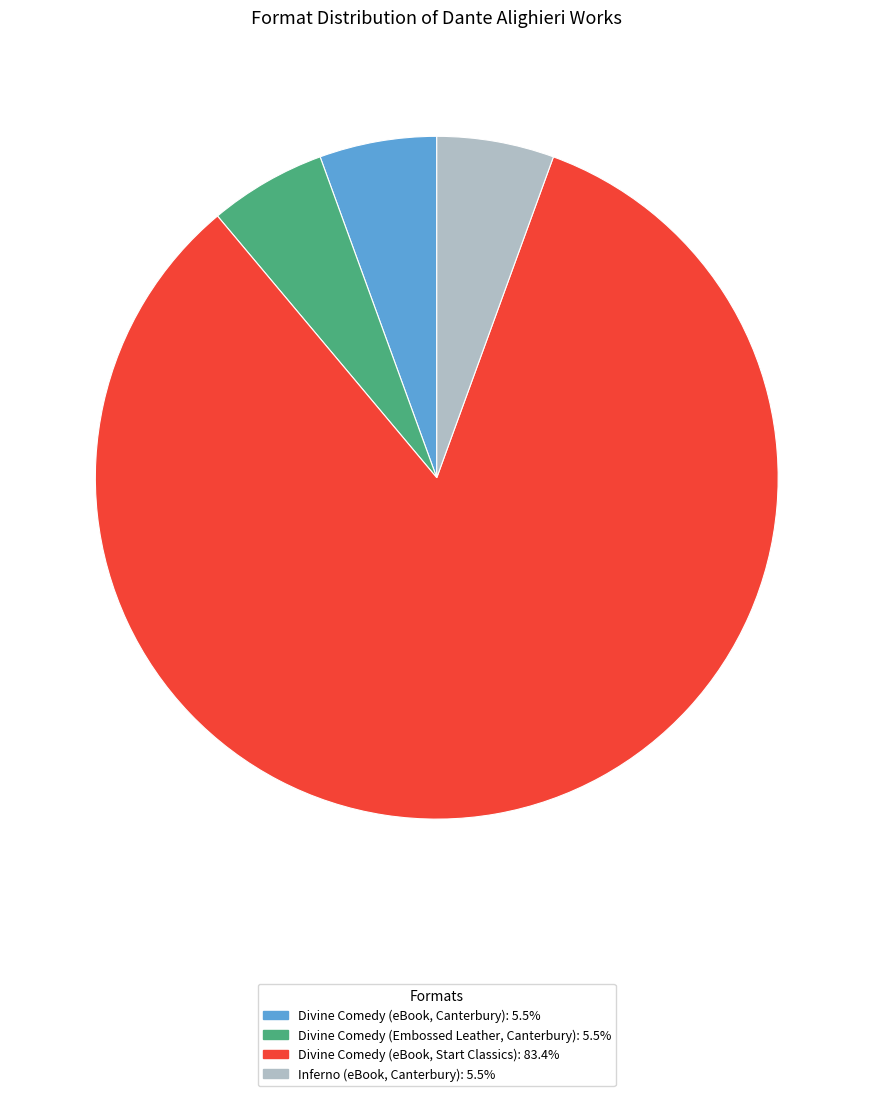

Is it true that Divine Comedy (eBook, Start Classics) is 83% of the pie?

True